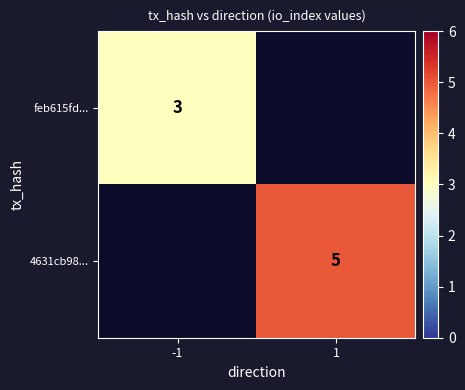

At how many categories does at least one series exceed 4?

1